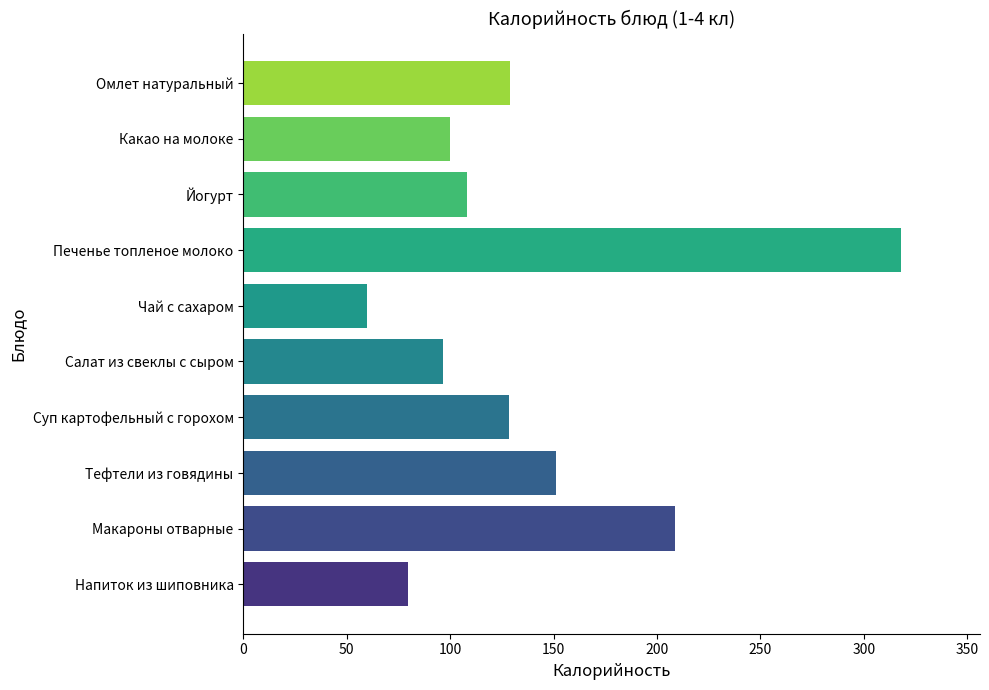

Does the chart contain any negative values?

No